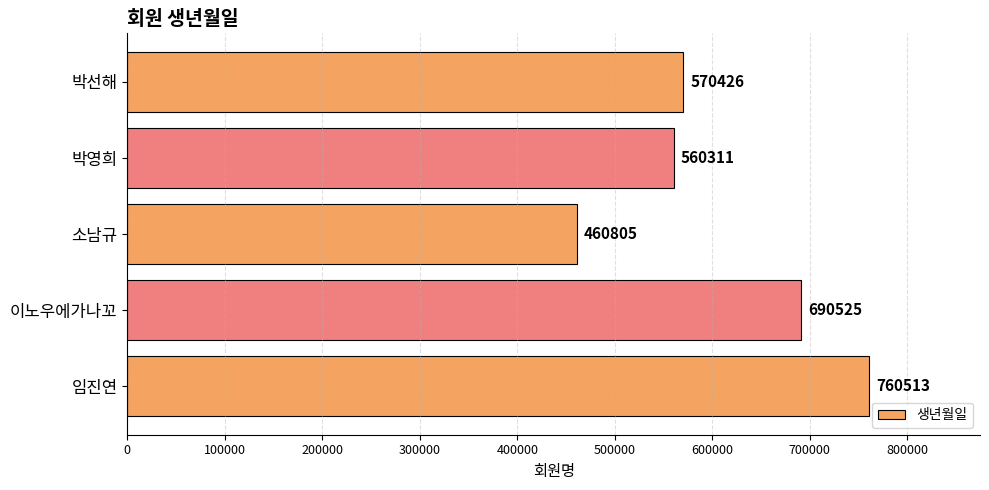

List the labels in order of value, smallest first.

소남규, 박영희, 박선해, 이노우에가나꼬, 임진연